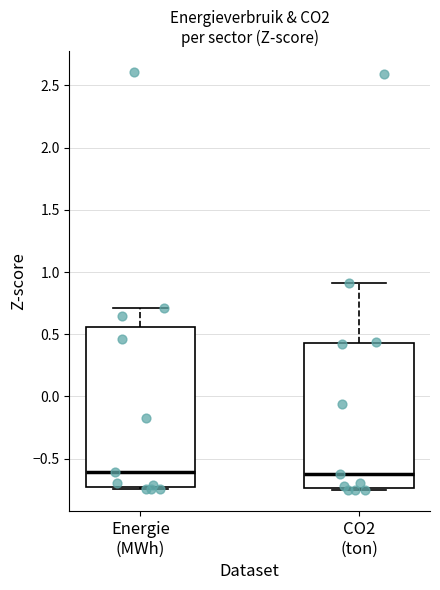

Reading left to right, read every box against the y-axis: the position of its median line, the range the box covers, and the ends of its whiskers. The values are not printed on the chart, so give them approximately, as read against the axis.

Energie (MWh): median -0.60, box -0.75 to 0.55, whiskers -0.75 (just below the box's lower edge) to 0.70
CO2 (ton): median -0.60, box -0.75 to 0.45, whiskers -0.75 (just below the box's lower edge) to 0.90